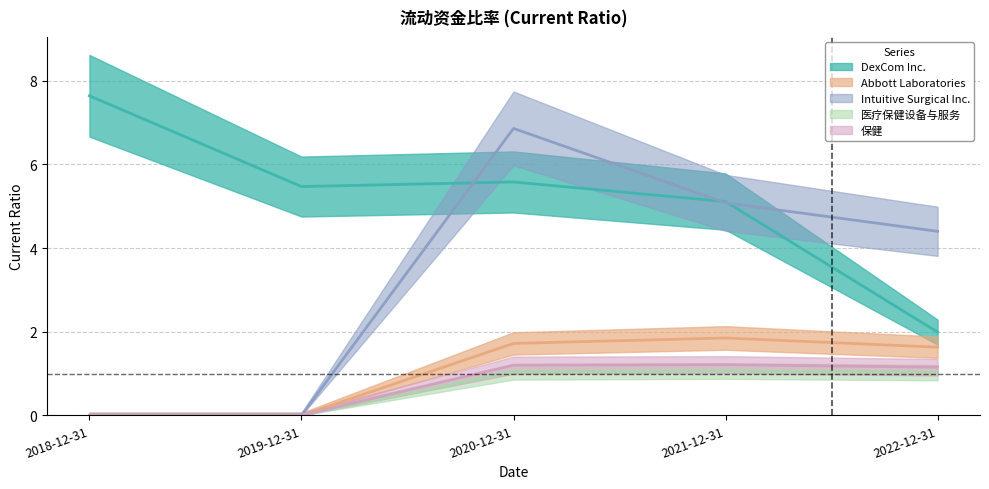

What is the difference between the maximum and minimum values in the Abbott Laboratories series?

1.9